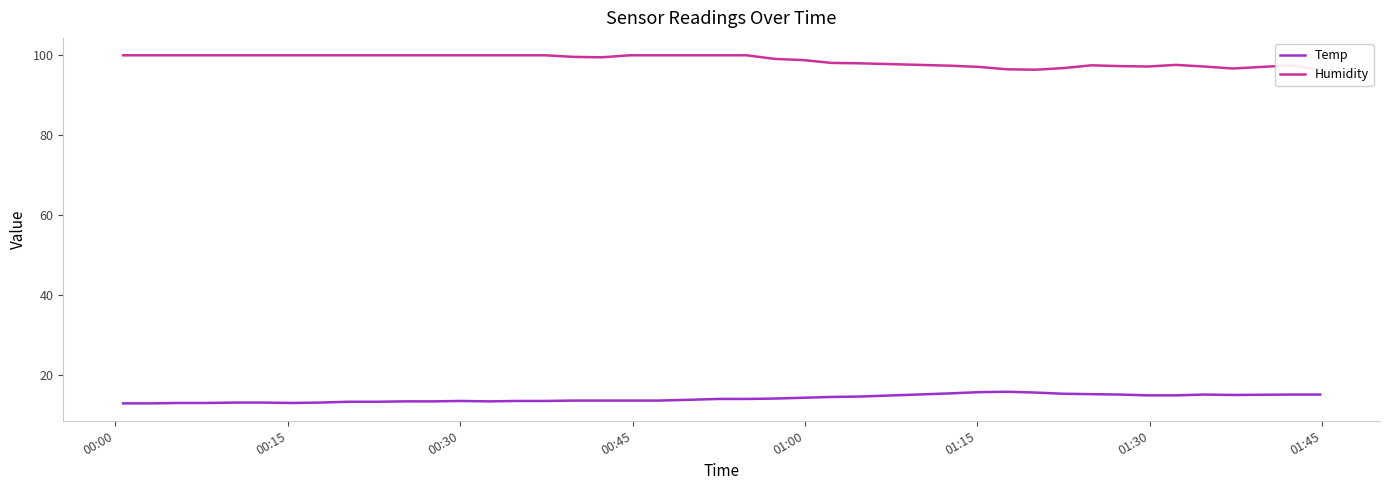

What is the highest value of the Temp series?

15.9